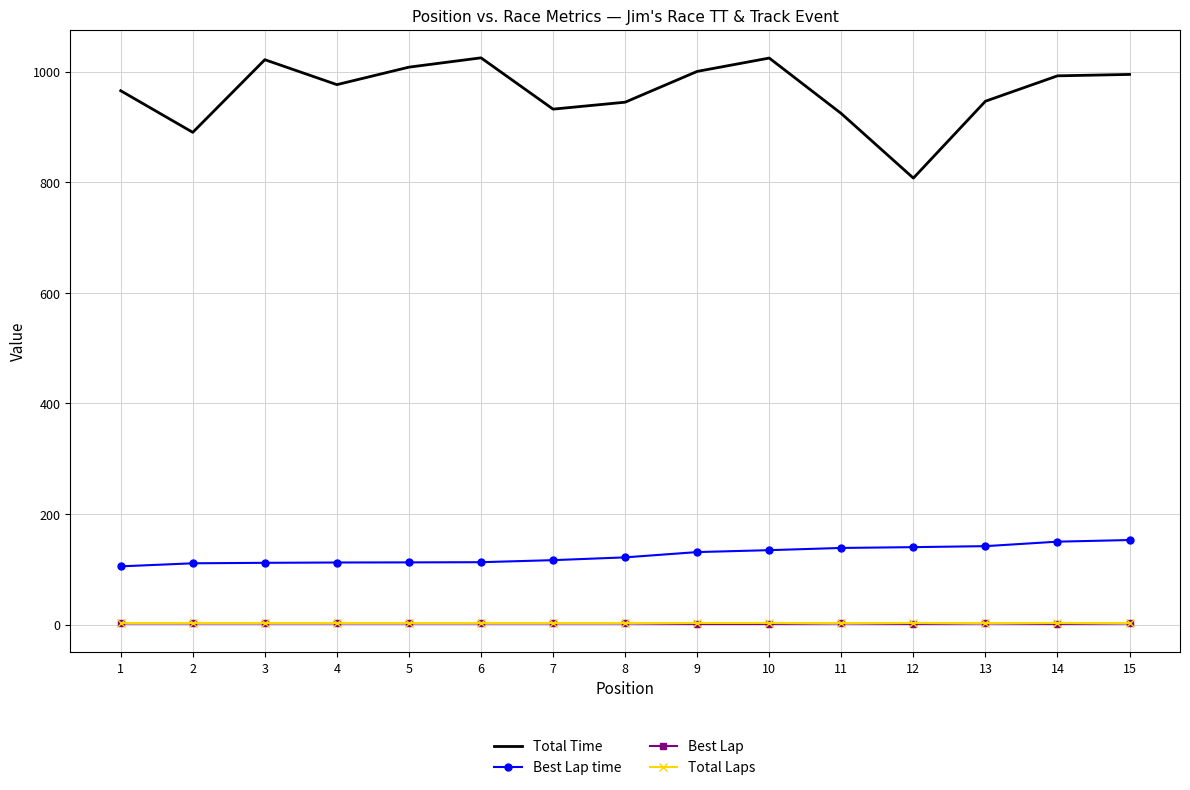

What is the maximum value for Best Lap time?

152.8